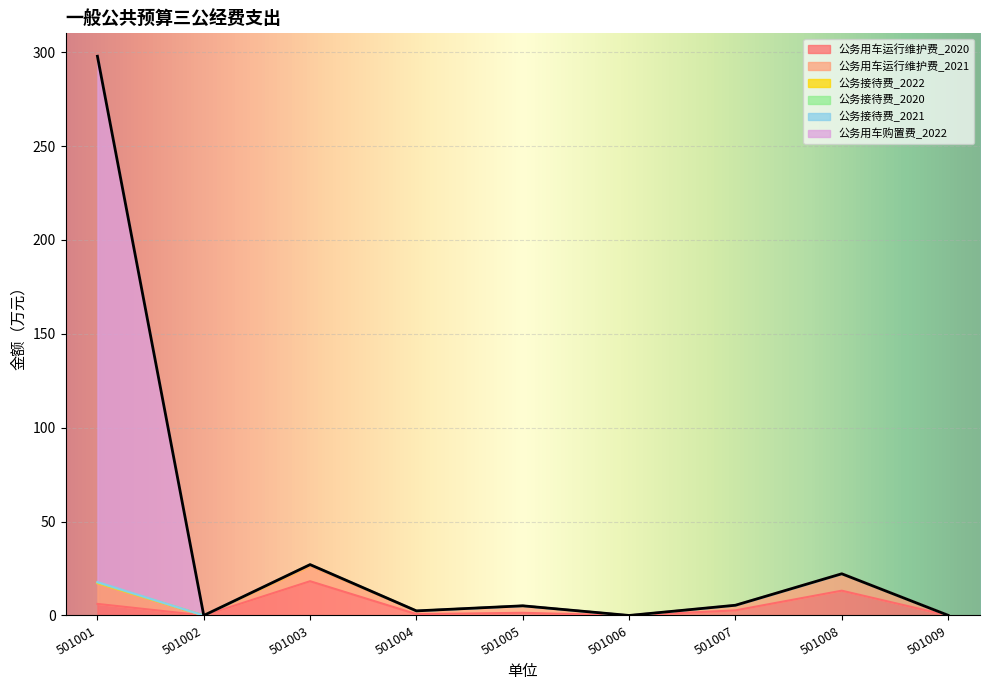

Read the 公务接待费_2021 value at 501005.

5.1